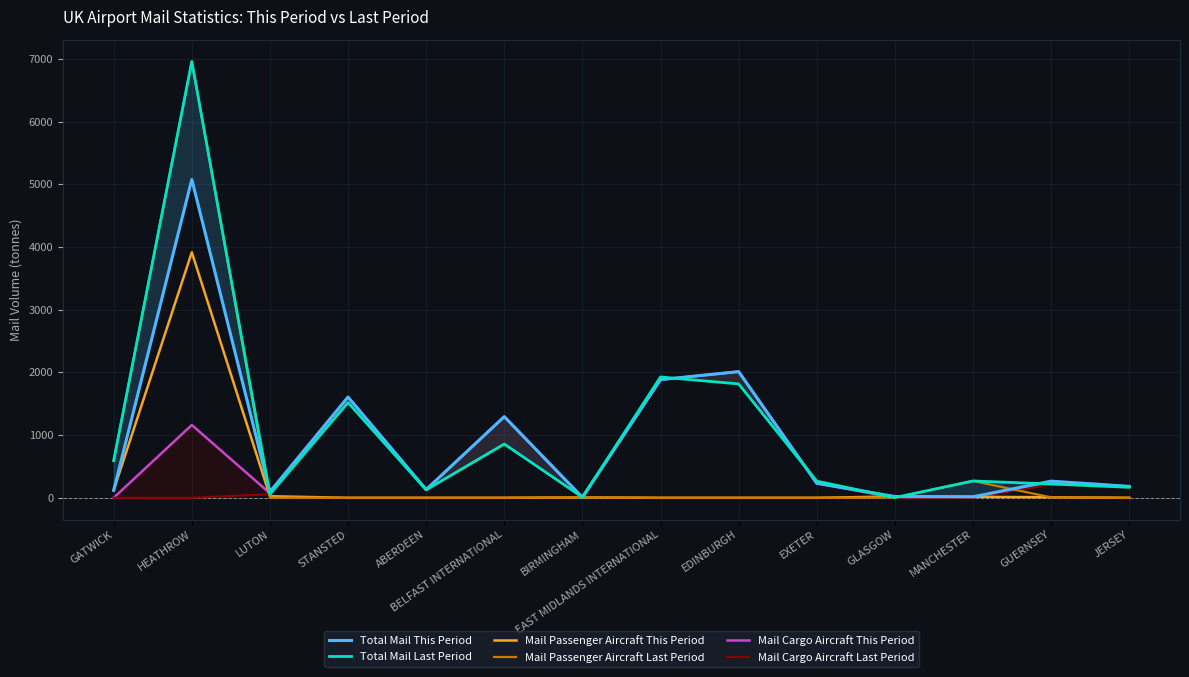

What value does the Total Mail This Period series have at ABERDEEN?

130.8